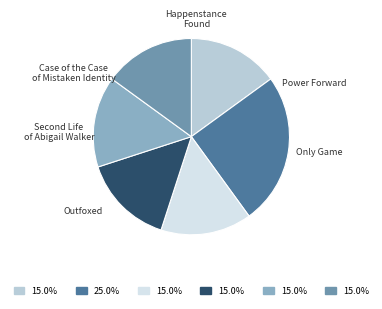

What is the total percentage of Outfoxed and Happenstance Found?

30.0%